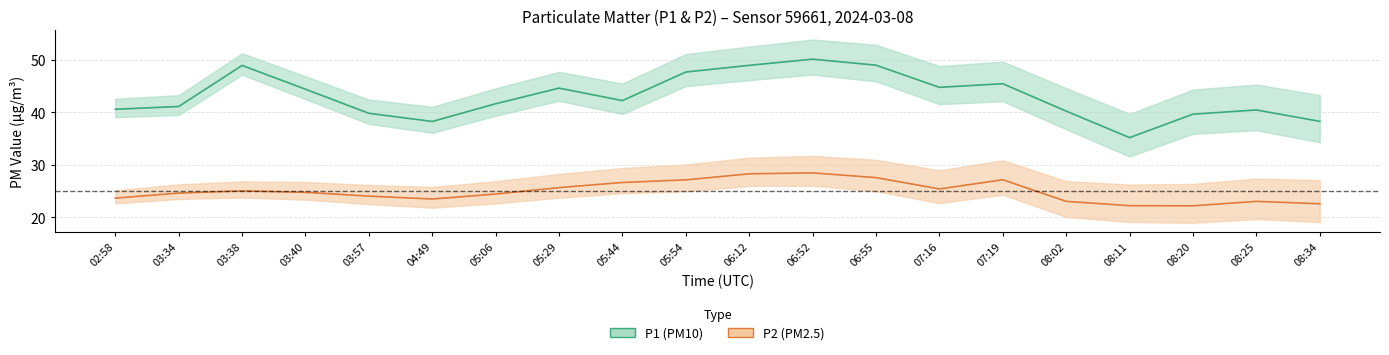

Between 07:19 and 02:58, which is larger?

07:19